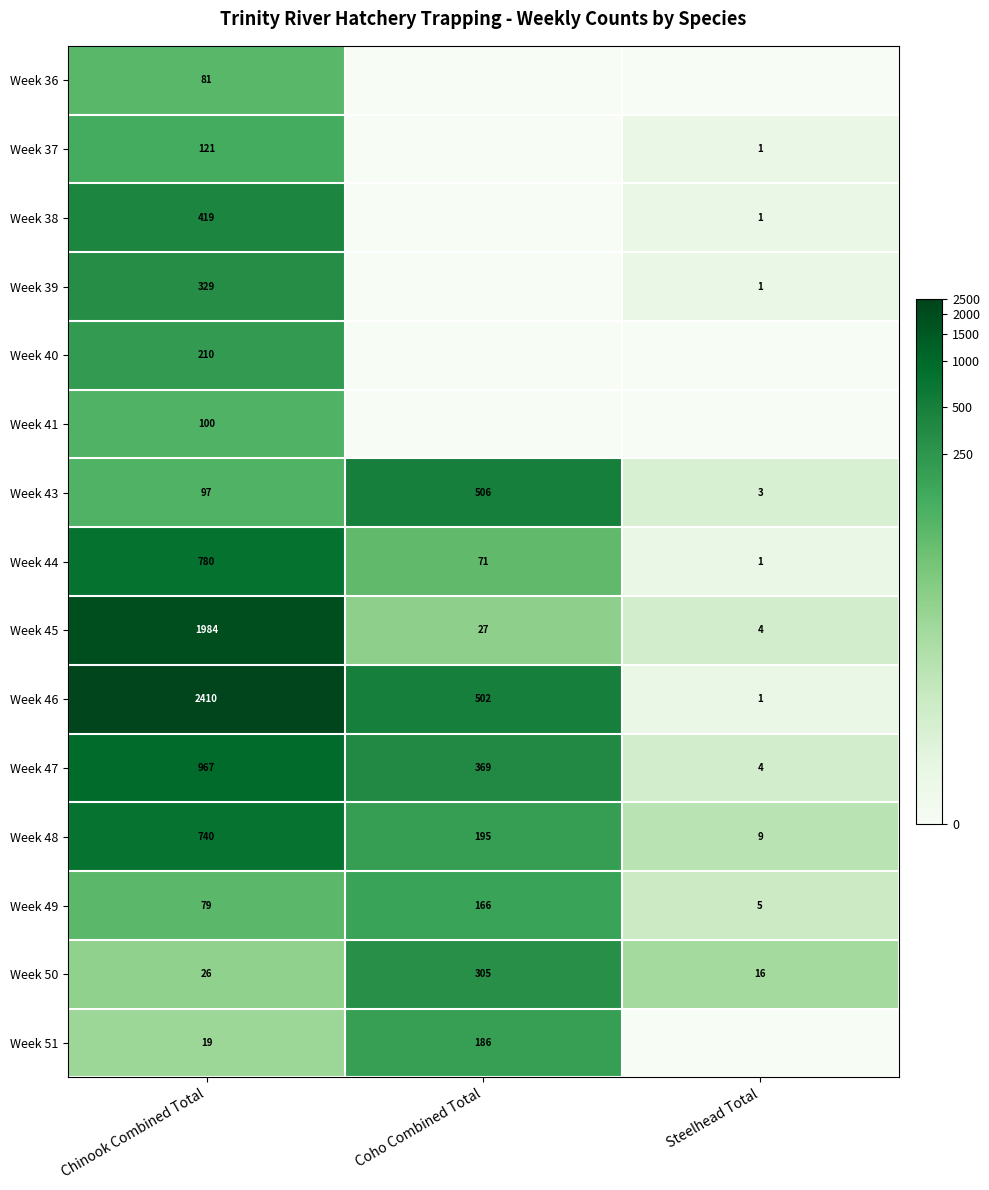

List the labels in order of Week 46 value, largest first.

Chinook Combined Total, Coho Combined Total, Steelhead Total